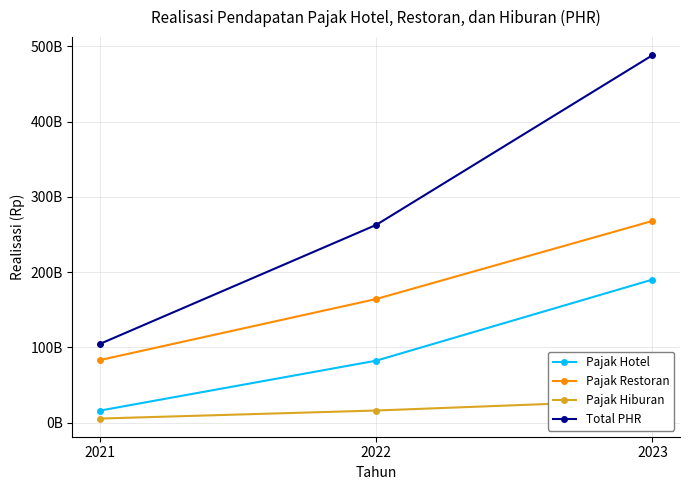

Is the value of Pajak Restoran at 2021 greater than the value of Total PHR at 2021?

No